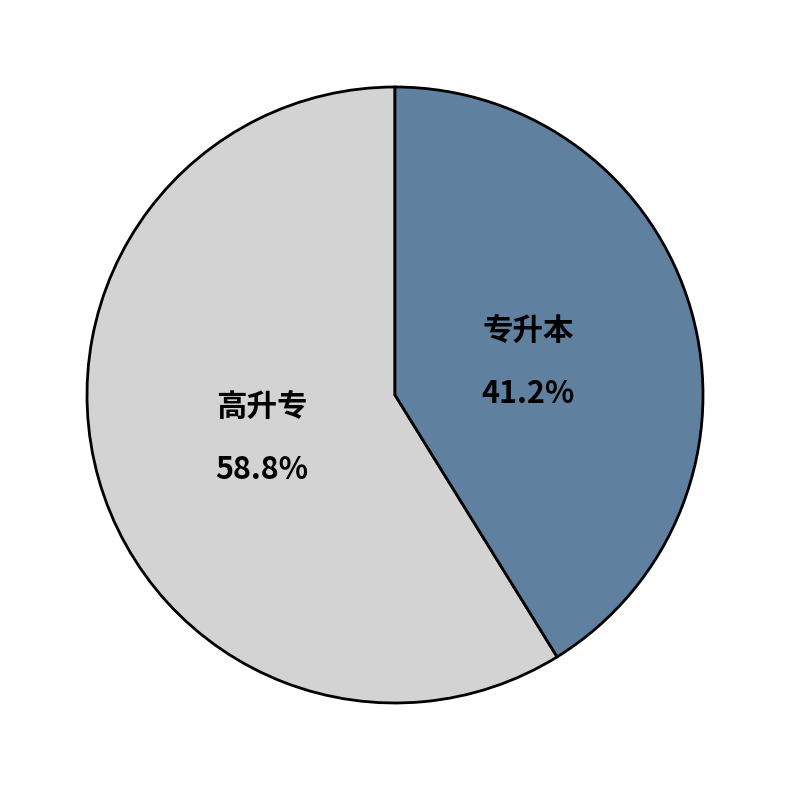

How many segments does this pie chart have?

2